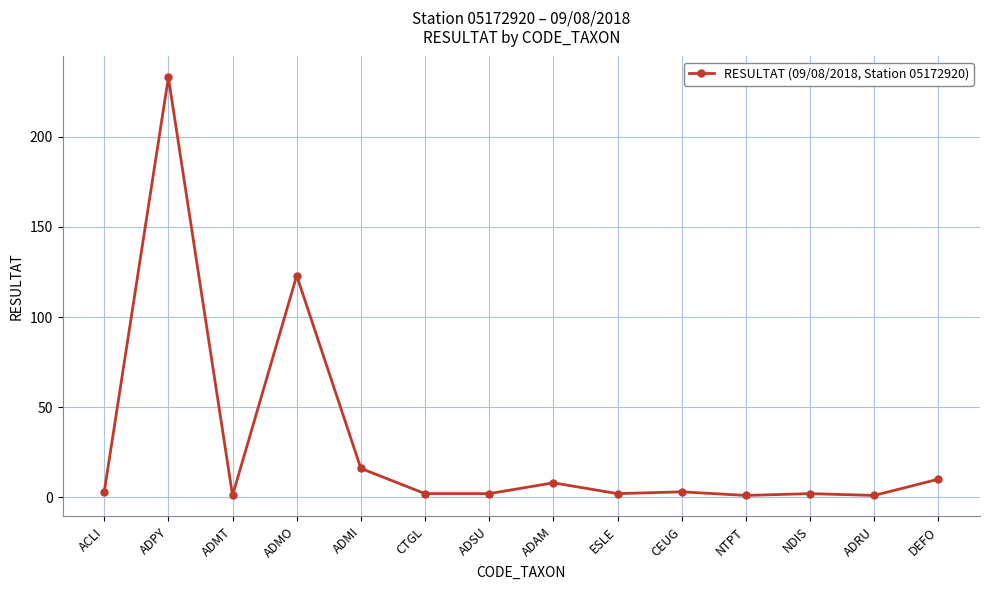

What is the average value?

29